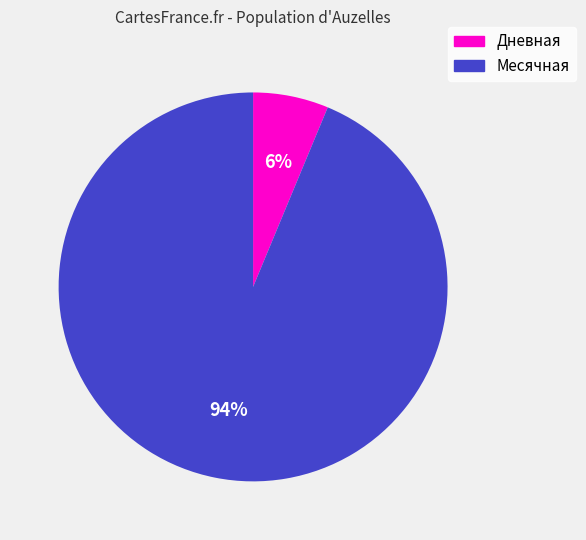

Which has a higher value, Месячная or Дневная?

Месячная